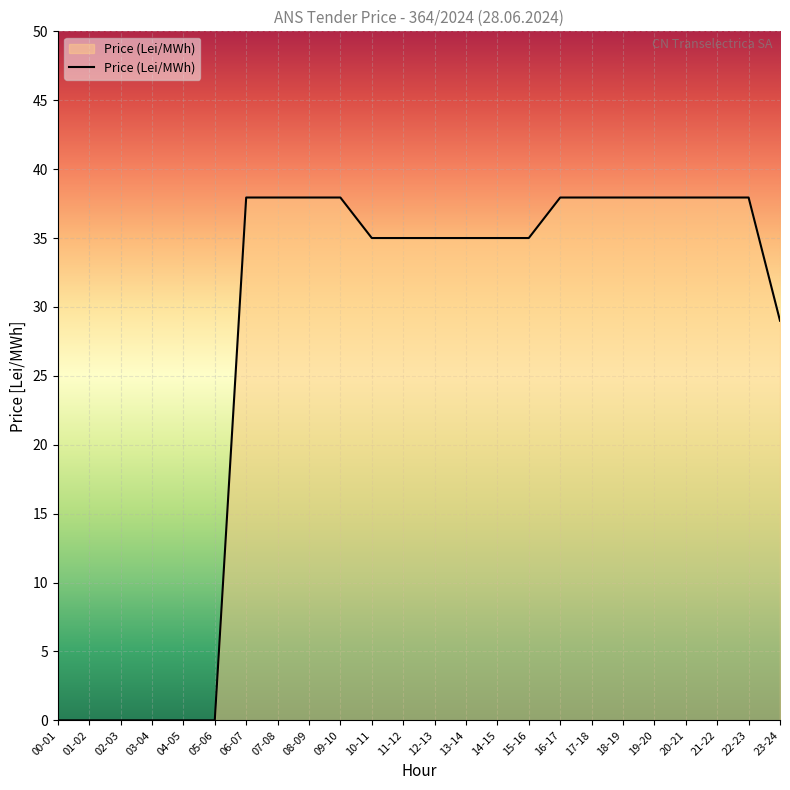

What position from the right is 14-15?

10